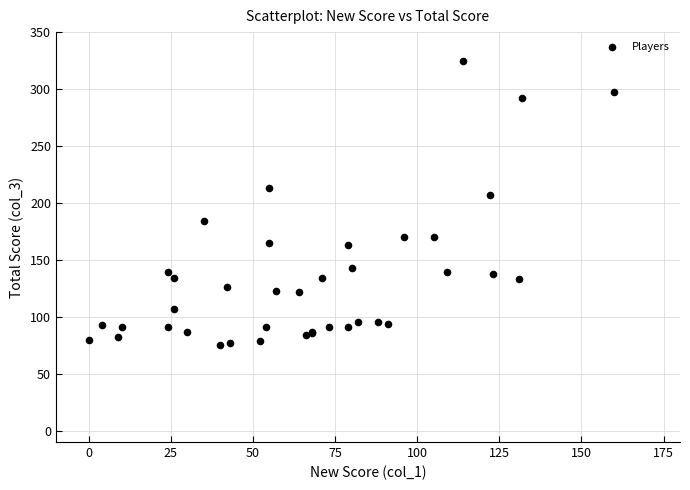

What Y value in the scatter plot is closest to 200?

207